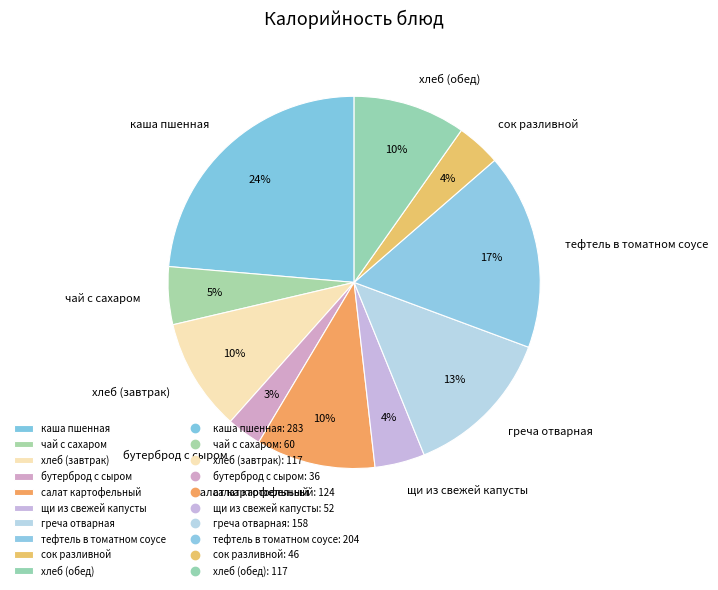

Combined, do щи из свежей капусты and хлеб (завтрак) account for over 50%?

No